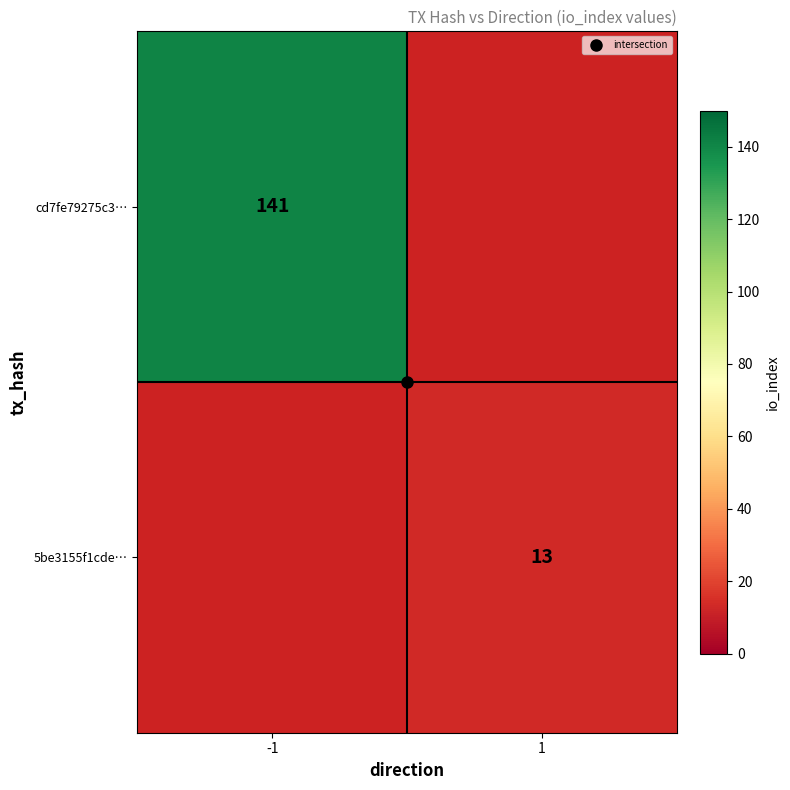

Is the value of cd7fe79275c3… at 1 greater than the value of 5be3155f1cde… at 1?

No